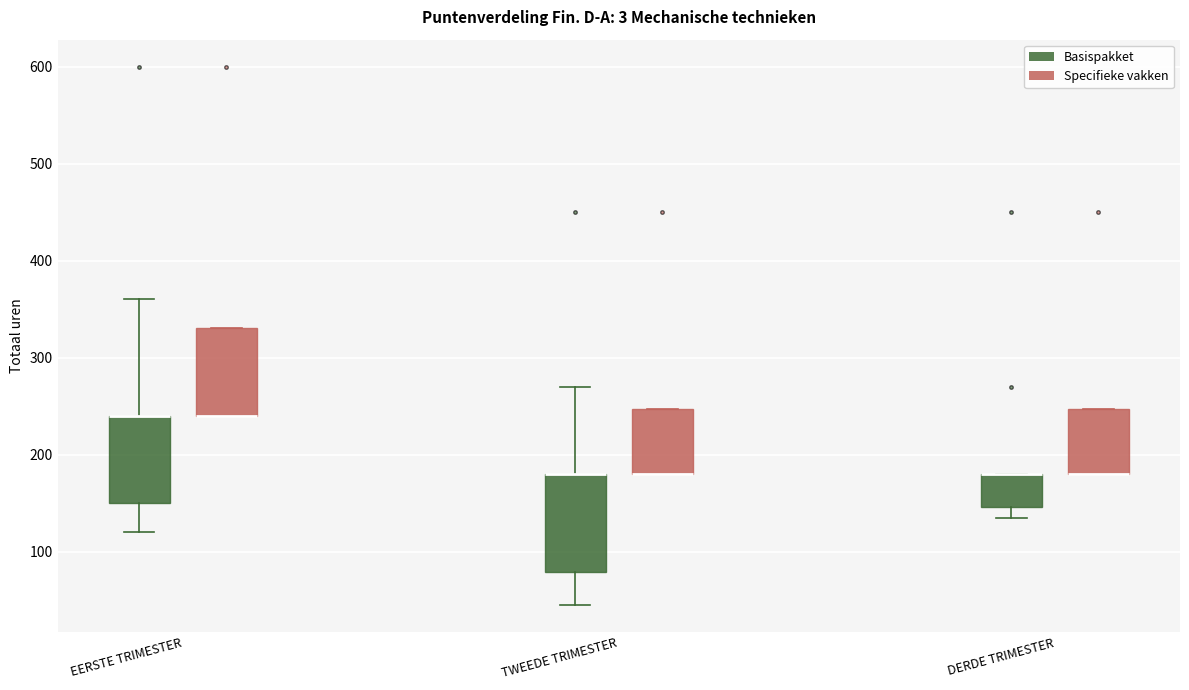

Reading left to right, transcribe this box plot: for each box, give where its median line is, the range the box spans, and where its two whiskers end, as read against the y-axis. The values are not printed on the chart, so give them approximately, as read against the axis.

EERSTE TRIMESTER (Basispakket): median 240 (drawn on the box's upper edge), box 150 to 240, whiskers 120 to 360
EERSTE TRIMESTER (Specifieke vakken): median 240 (drawn on the box's lower edge), box 240 to 330, whiskers 240 to 330
TWEEDE TRIMESTER (Basispakket): median 180 (drawn on the box's upper edge), box 80 to 180, whiskers 50 to 270
TWEEDE TRIMESTER (Specifieke vakken): median 180 (drawn on the box's lower edge), box 180 to 250, whiskers 180 to 250
DERDE TRIMESTER (Basispakket): median 180 (drawn on the box's upper edge), box 150 to 180, whiskers 140 to 180
DERDE TRIMESTER (Specifieke vakken): median 180 (drawn on the box's lower edge), box 180 to 250, whiskers 180 to 250